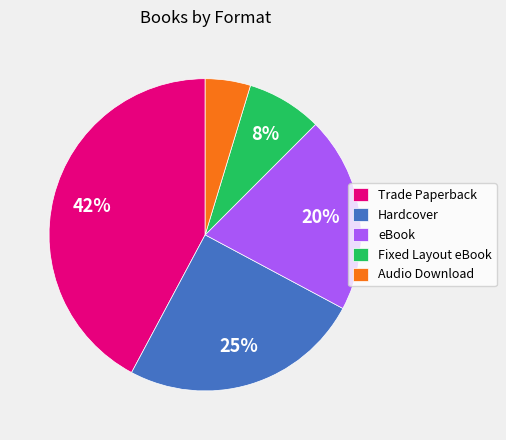

What percentage is the eBook slice, to the nearest percent?

20%